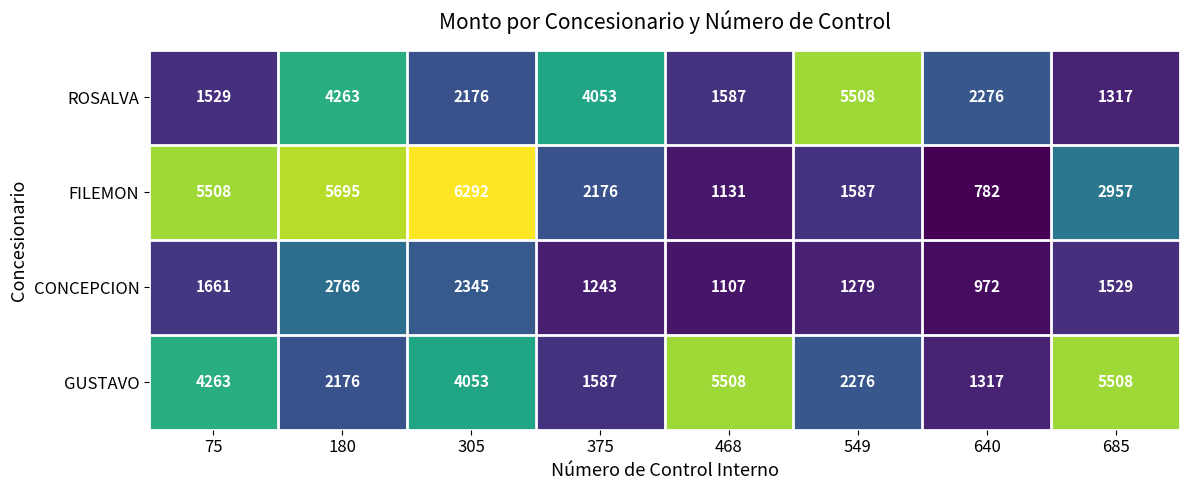

What is the maximum value for CONCEPCION?

2766